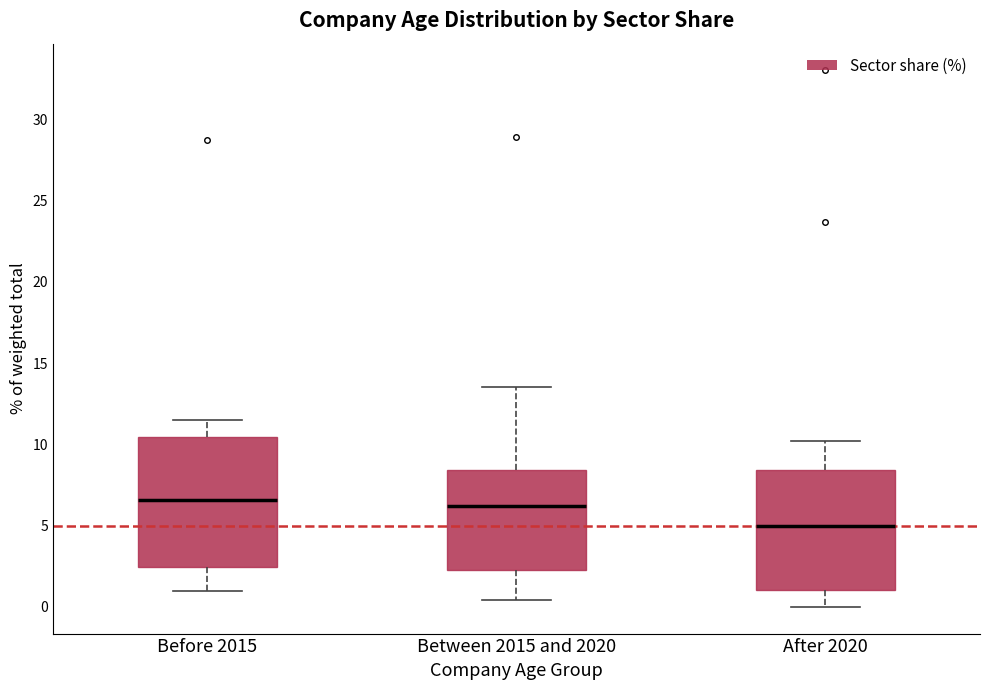

Comparing the boxes themselves (not the whiskers), which one is the tallest?

Before 2015